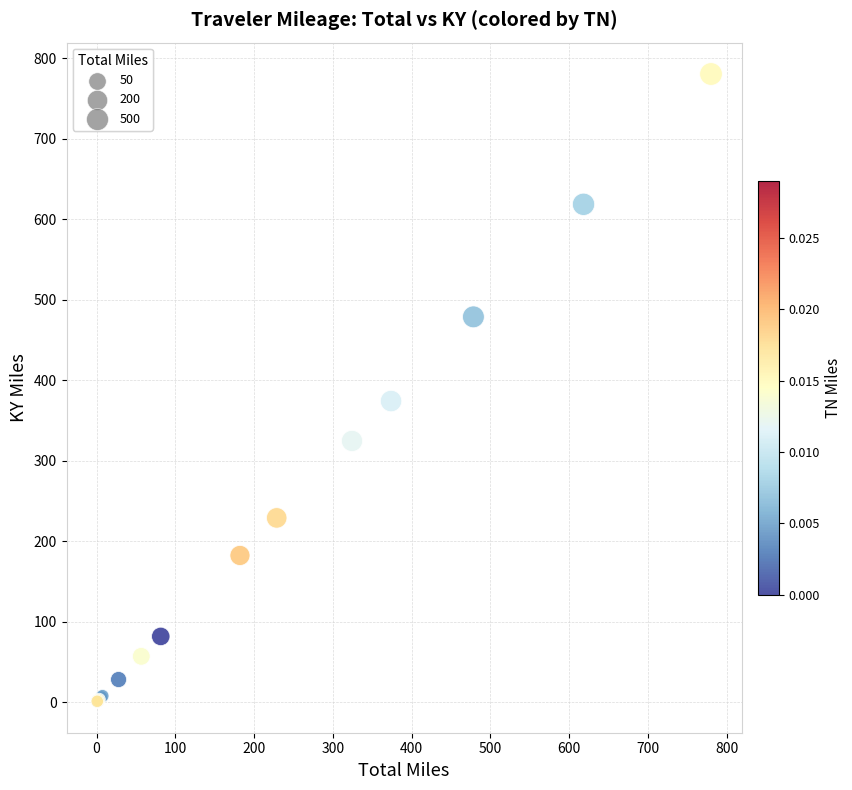

What Y value in the scatter plot is closest to 390?

374.0